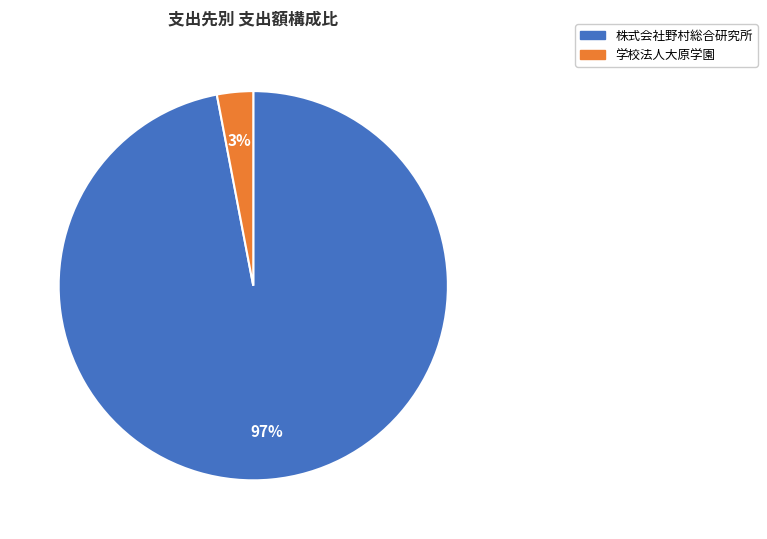

To the nearest percent, what percentage of the pie is 学校法人大原学園?

3%